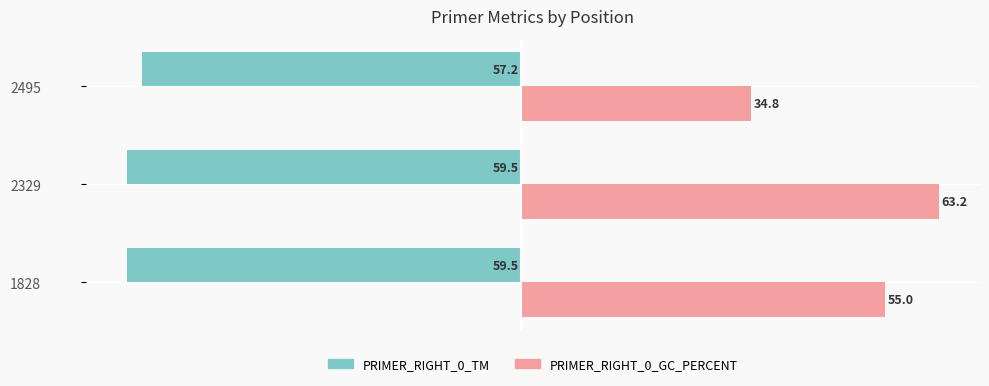

List the series in order of their peak value, lowest first.

PRIMER_RIGHT_0_TM, PRIMER_RIGHT_0_GC_PERCENT